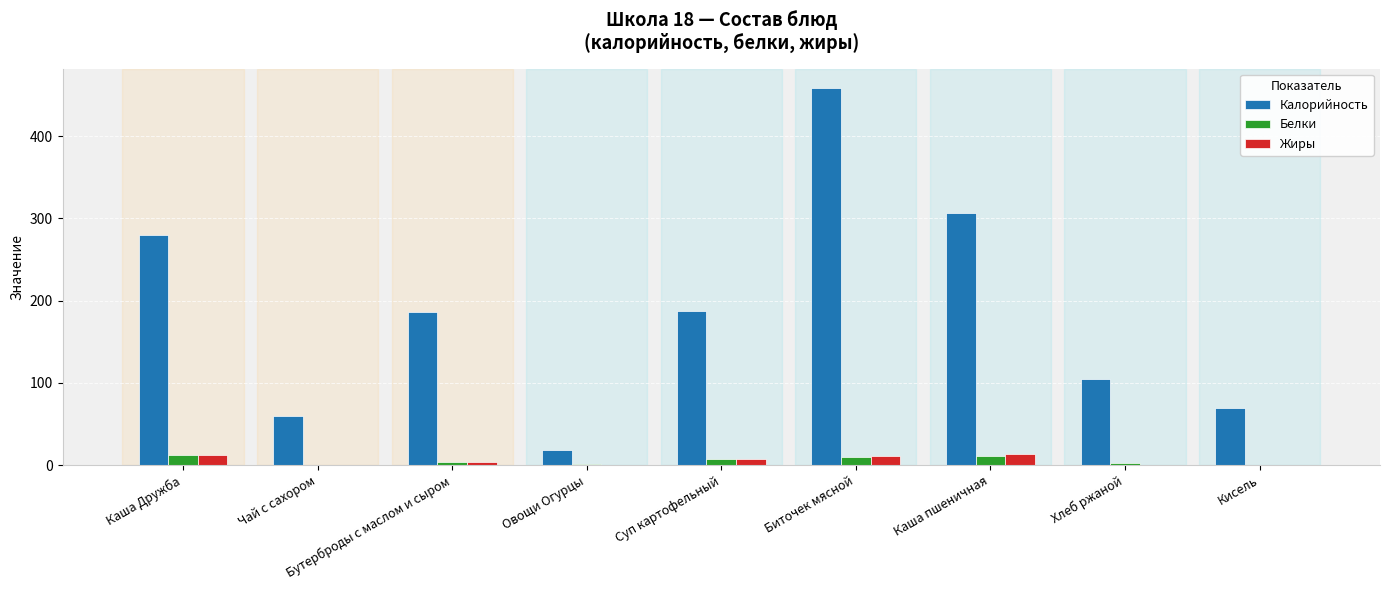

The value of Калорийность at Суп картофельный is 188. True or false?

True